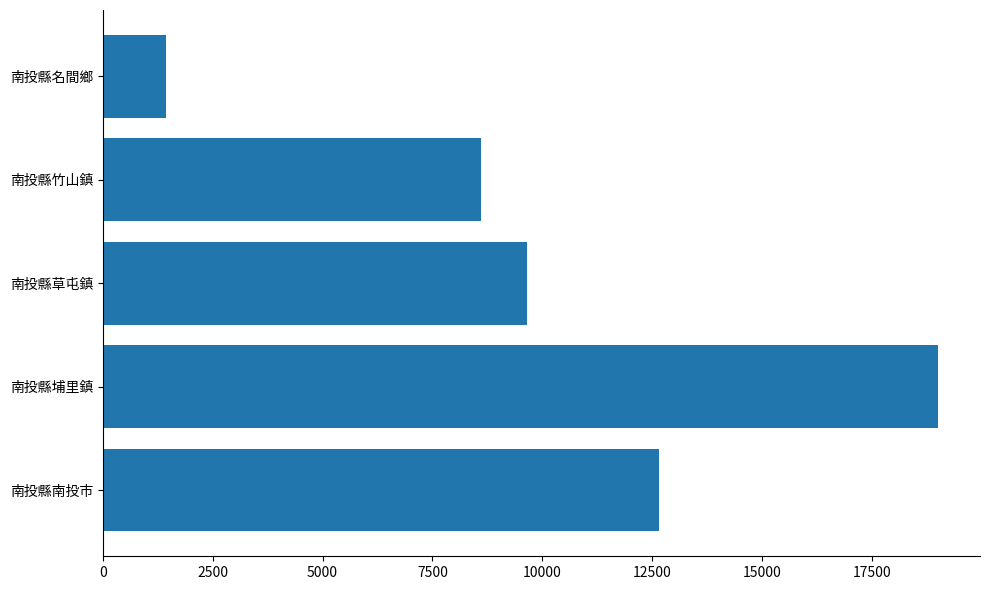

Which has a higher value, 南投縣竹山鎮 or 南投縣埔里鎮?

南投縣埔里鎮